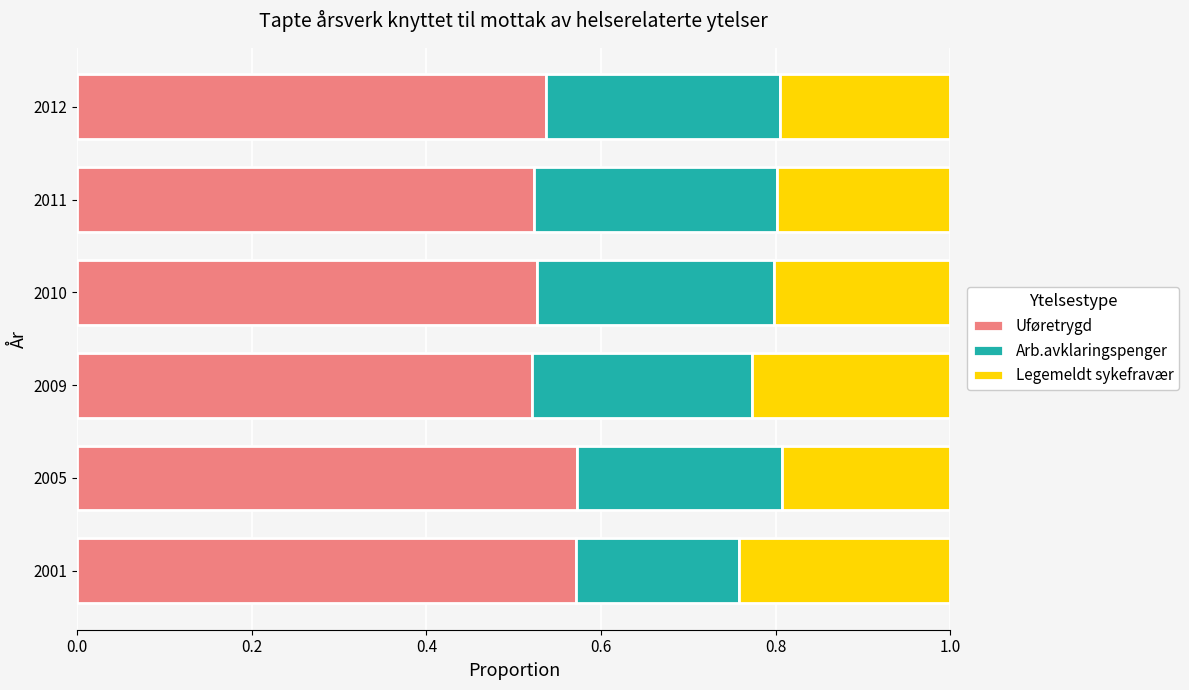

What is the total value across all series at 2010?

1.0